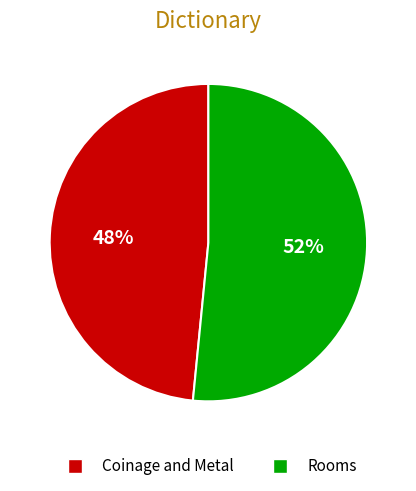

The Rooms slice represents 63% of the pie. True or false?

False